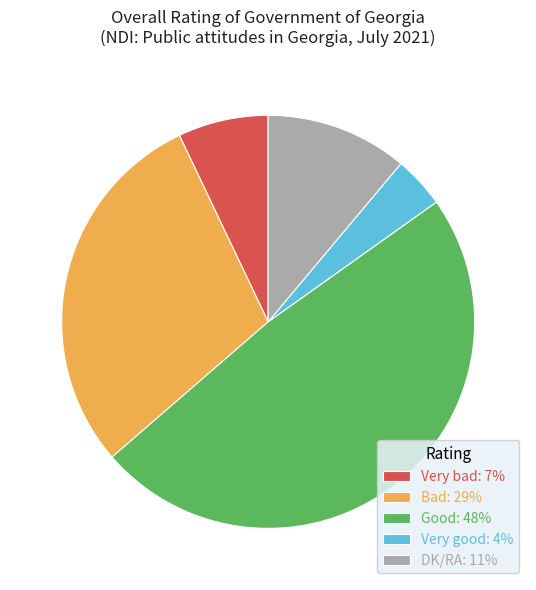

Count the number of slices in the pie.

5